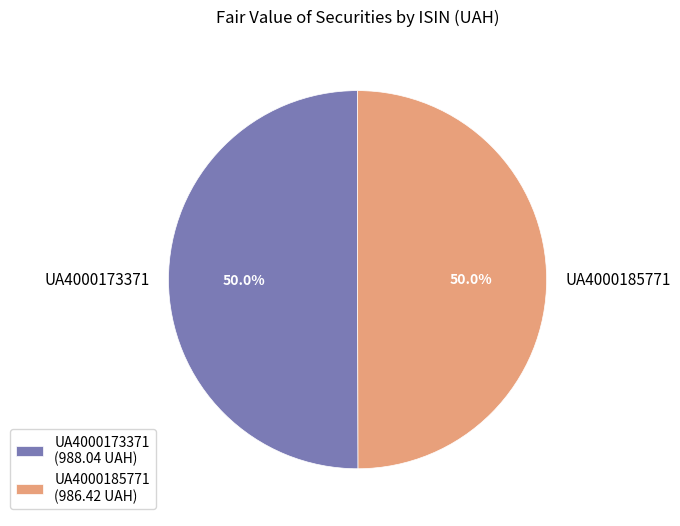

What percentage do UA4000185771 and UA4000173371 together represent?

100.0%